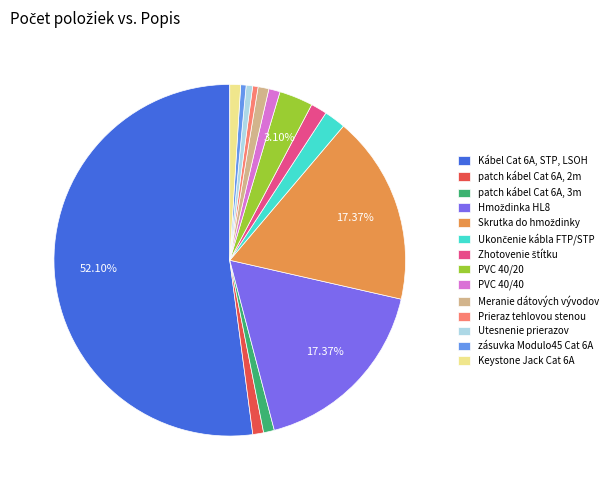

Between Keystone Jack Cat 6A and PVC 40/20, which is larger?

PVC 40/20